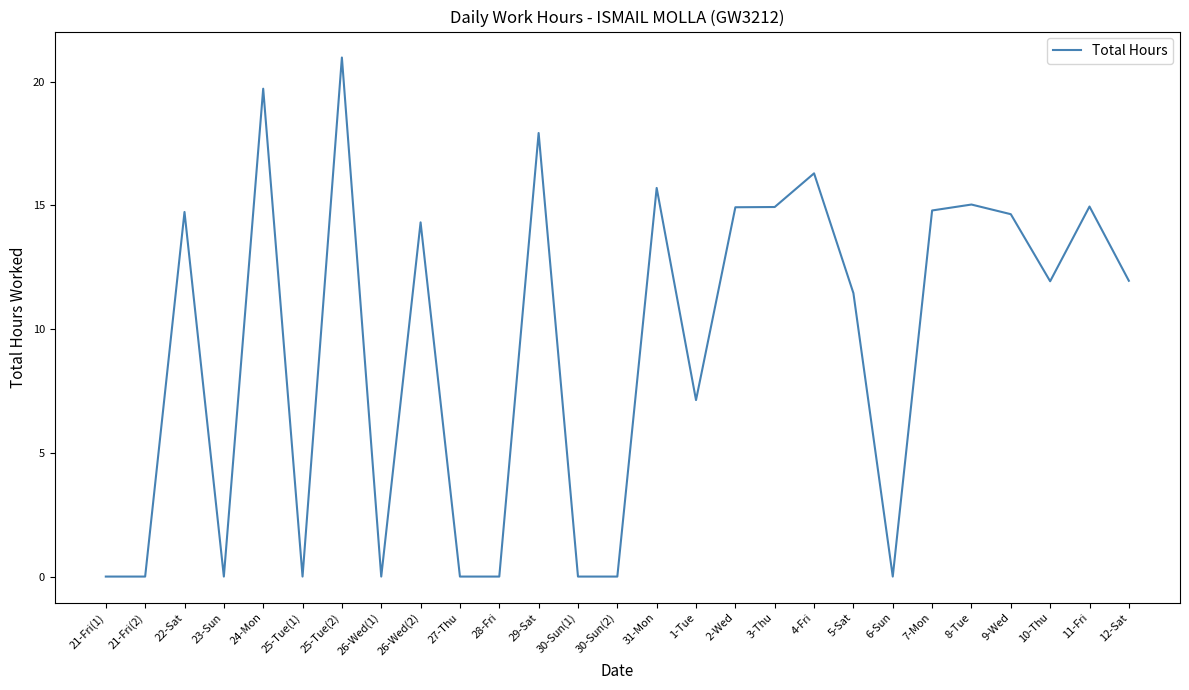

True or false: the data shows 17.9 at 29-Sat.

True